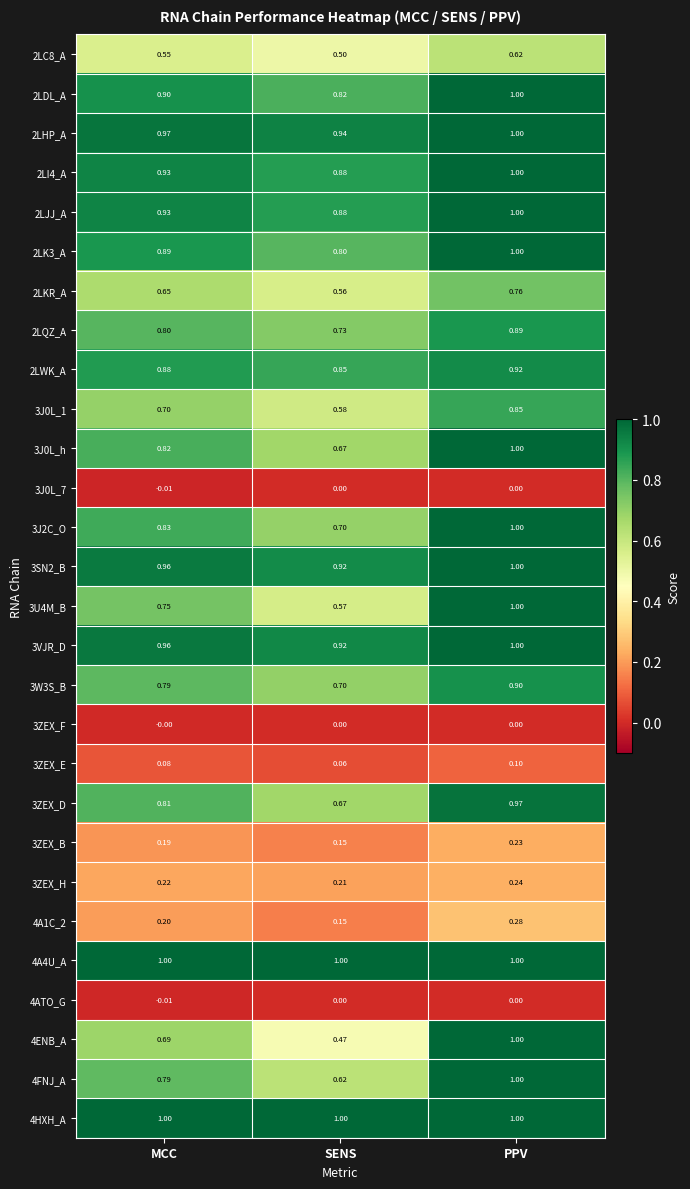

What is the total value across all series at PPV?

20.8